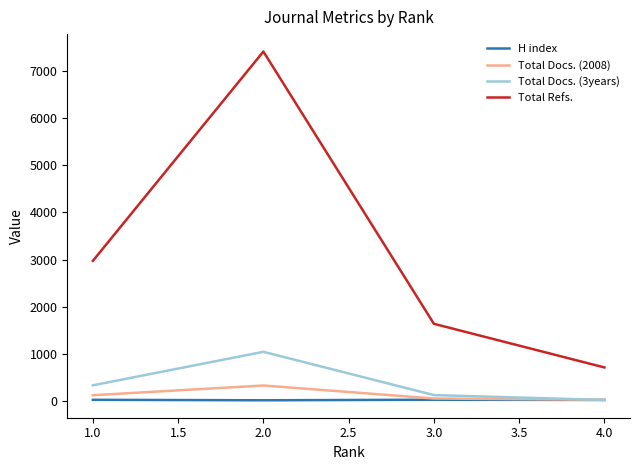

How many lines are shown in the chart?

4